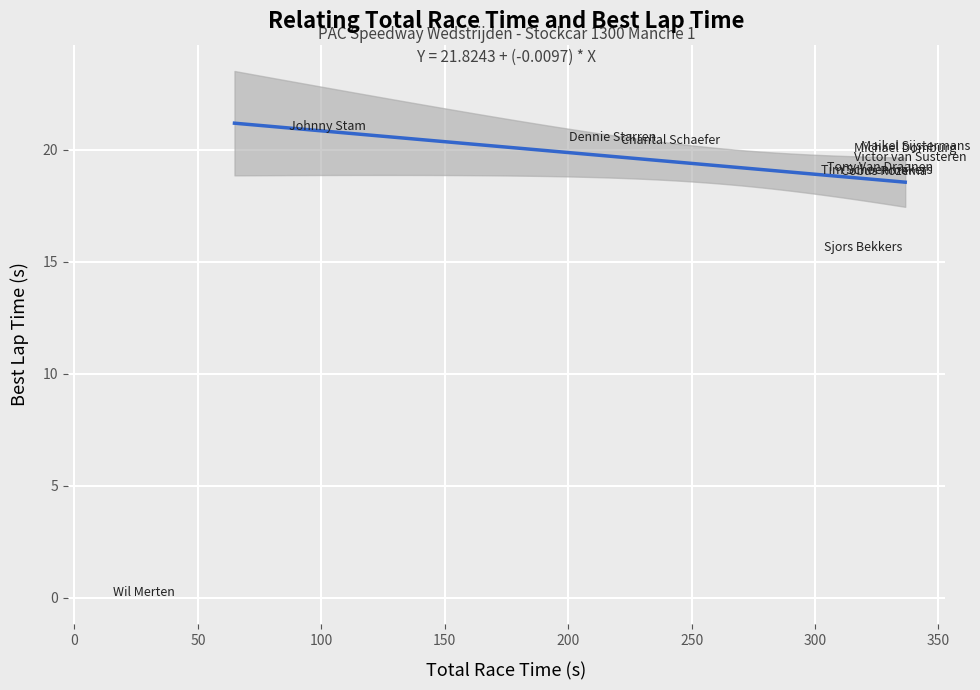

What Y value in the scatter plot is closest to 10?

15.4